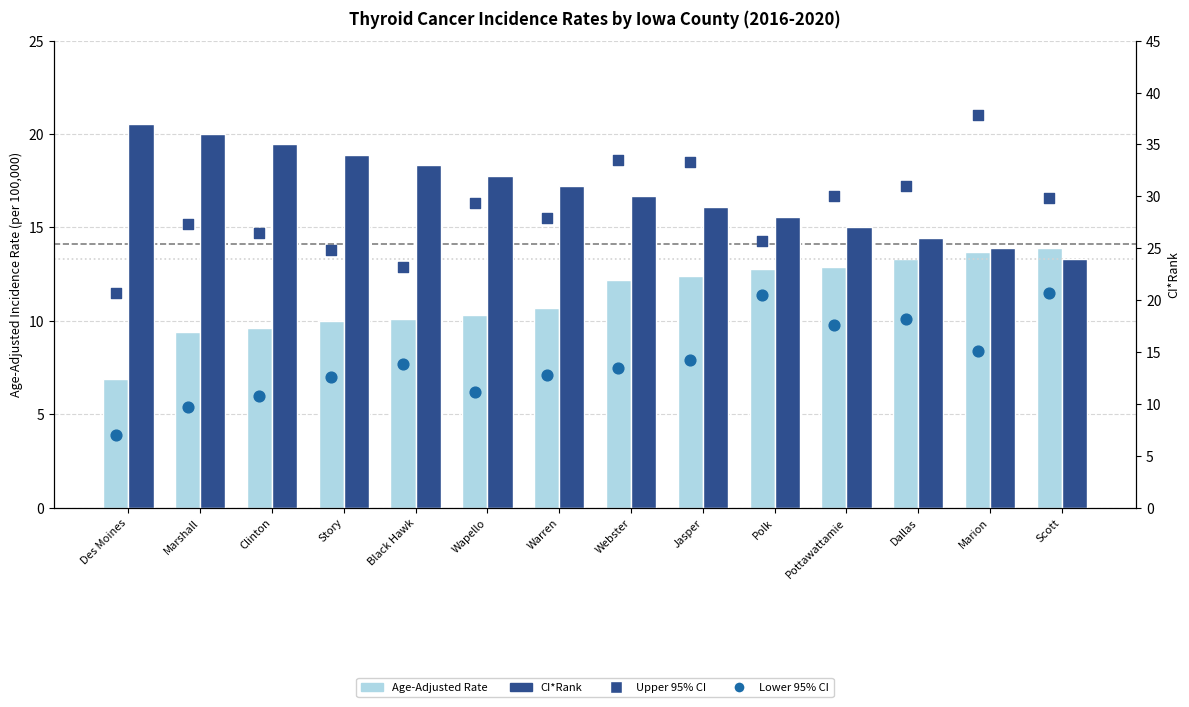

Which series has the largest total across all categories?

CI*Rank